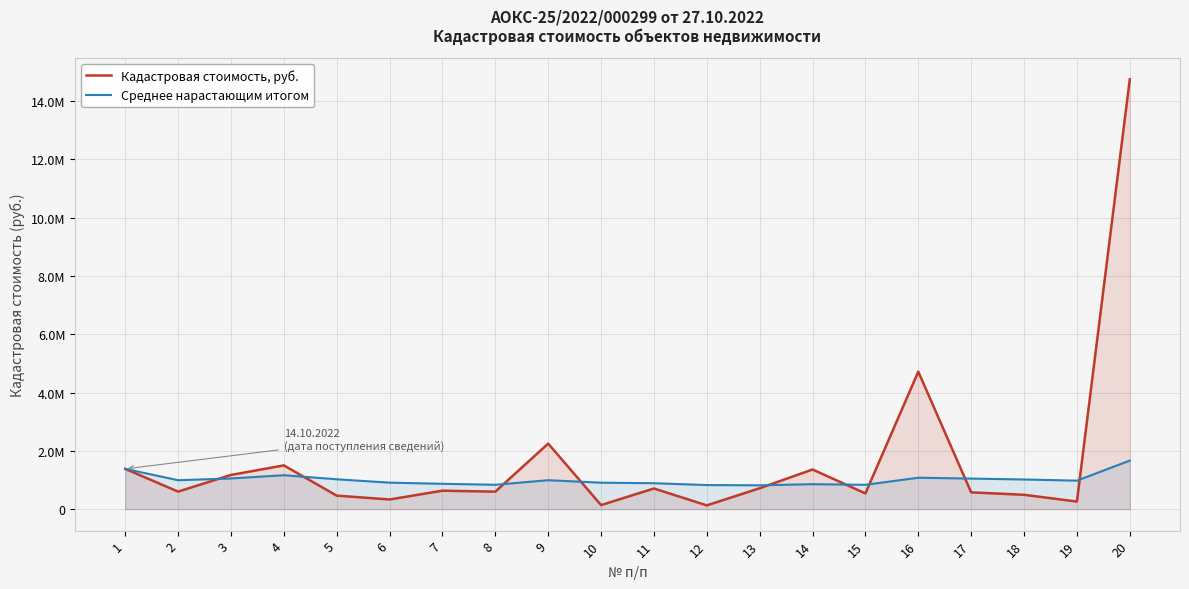

What is the spread (max minus min) of values at 20?

13076722.5